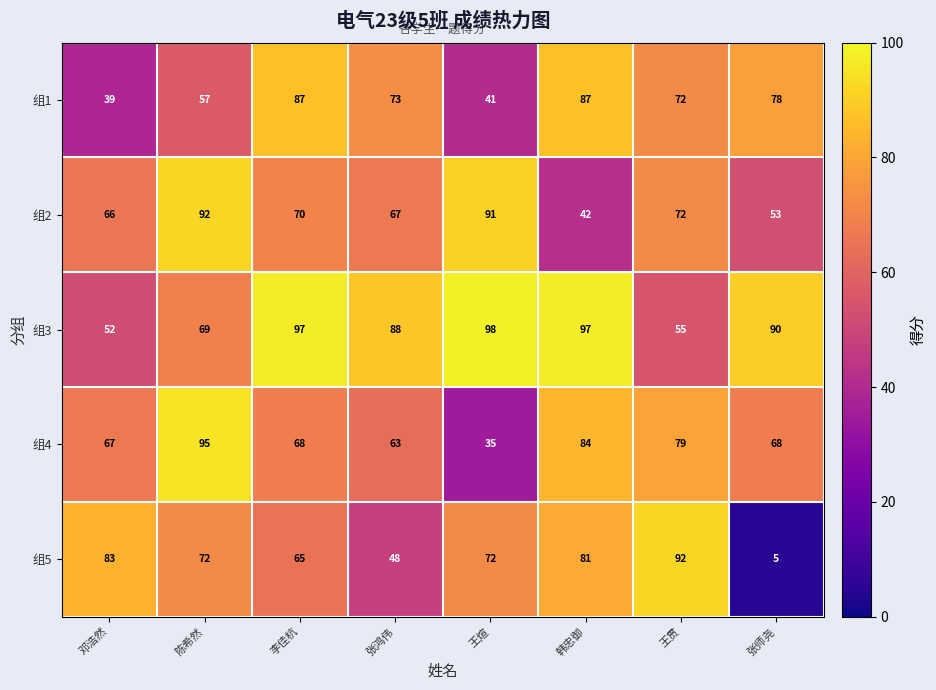

What is the difference between the 组2 values at 陈希然 and 王贯?

20